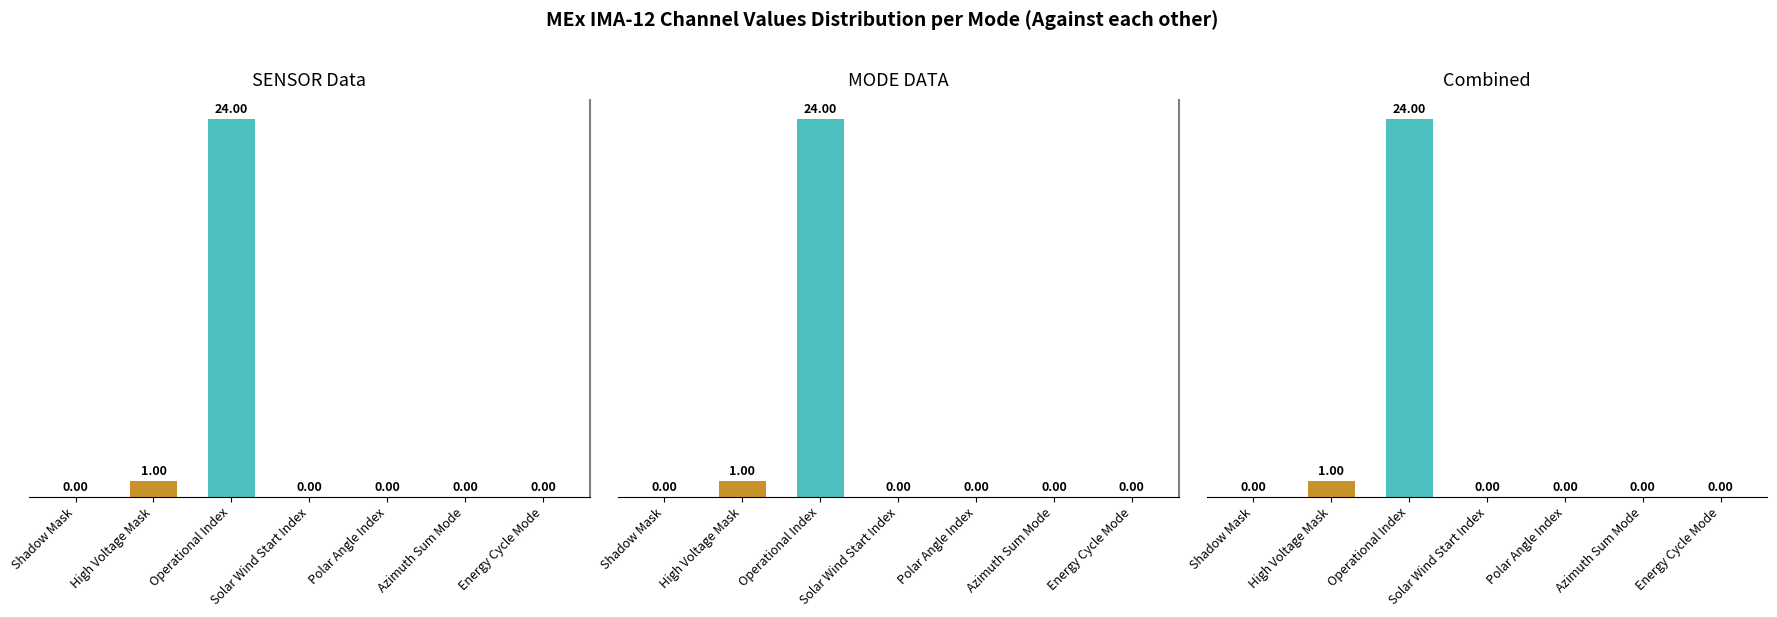

What is the label of the 3rd bar from the right?

Polar Angle Index